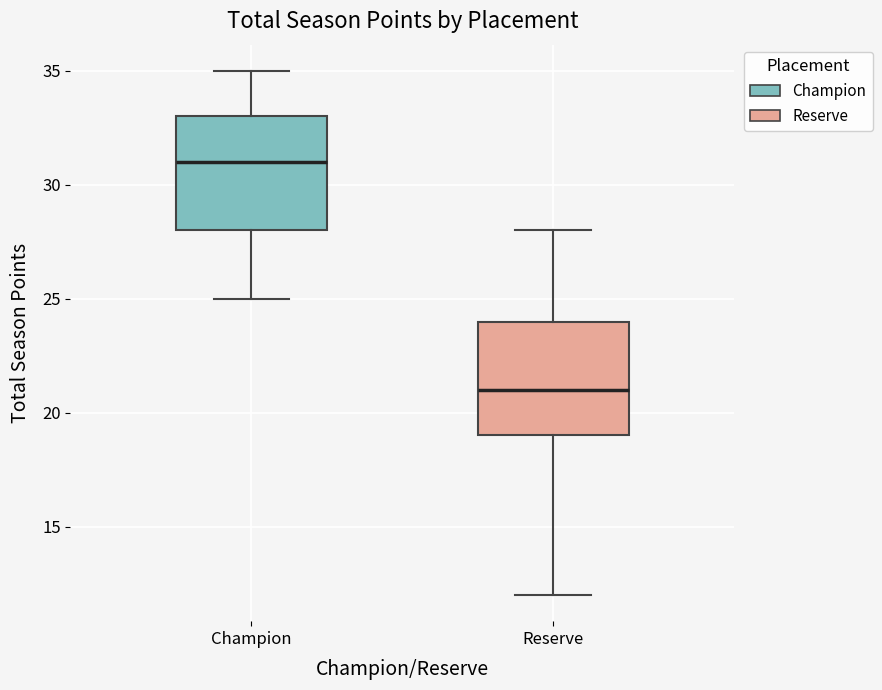

Reading left to right, transcribe this box plot: for each box, give where its median line is, the range the box spans, and where its two whiskers end, as read against the y-axis. The values are not printed on the chart, so give them approximately, as read against the axis.

Champion: median 31, box 28 to 33, whiskers 25 to 35
Reserve: median 21, box 19 to 24, whiskers 12 to 28